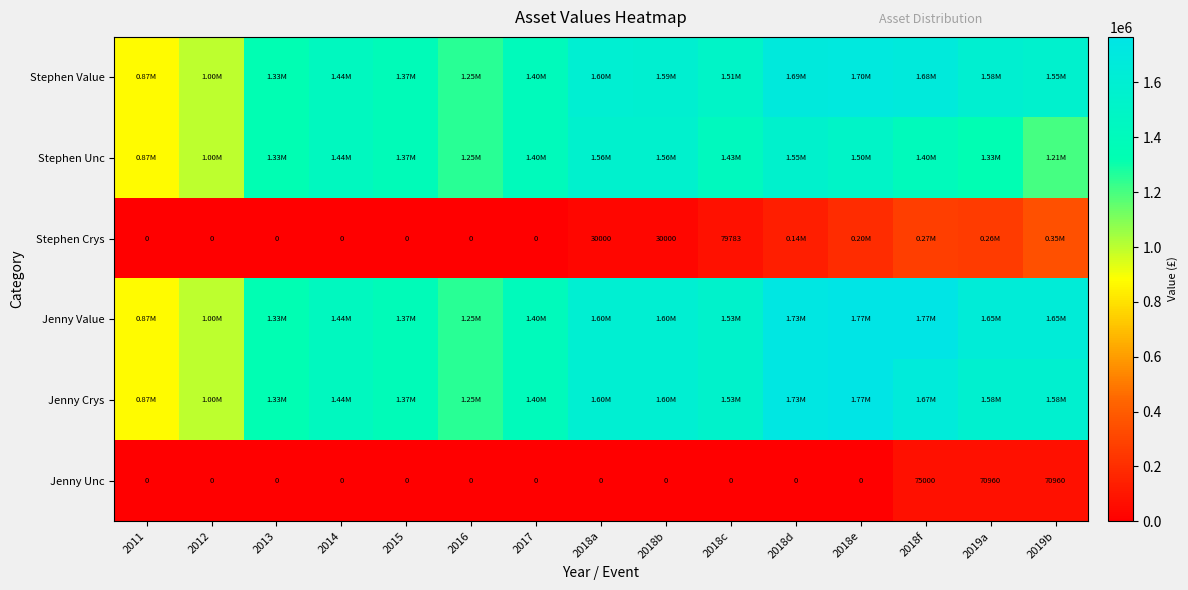

What is the difference between the second highest and second lowest values in the Jenny Unc series?

70960.0